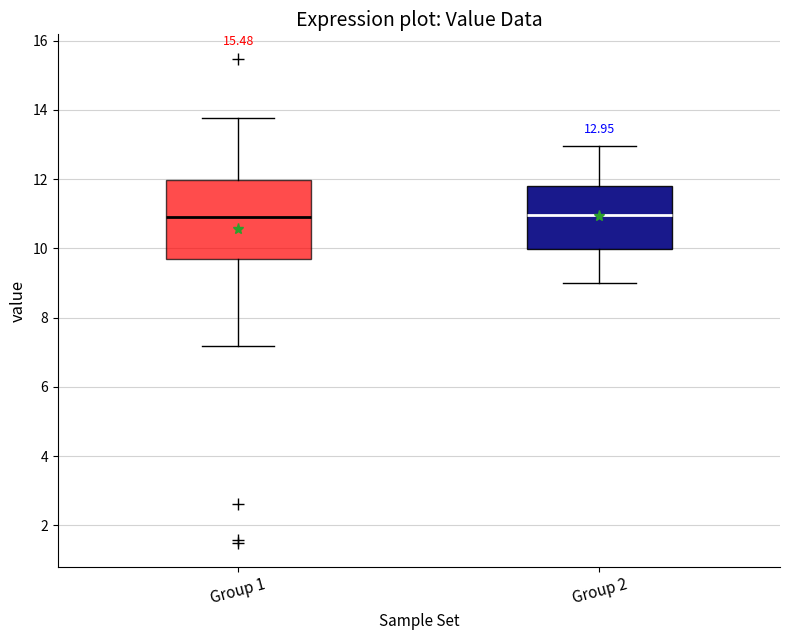

Comparing the boxes themselves (not the whiskers), which one is the tallest?

Group 1